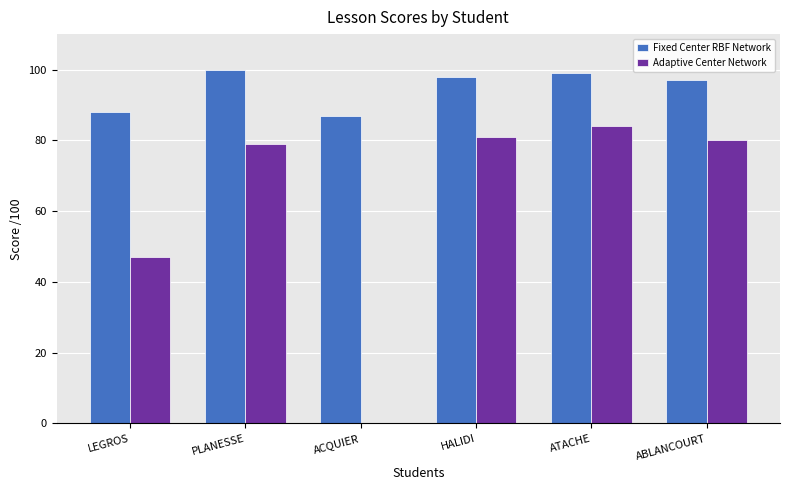

Reading right to left, extract all data points from this chart.

Fixed Center RBF Network: ABLANCOURT=97	ATACHE=99	HALIDI=98	ACQUIER=87	PLANESSE=100	LEGROS=88
Adaptive Center Network: ABLANCOURT=80	ATACHE=84	HALIDI=81	ACQUIER=0	PLANESSE=79	LEGROS=47